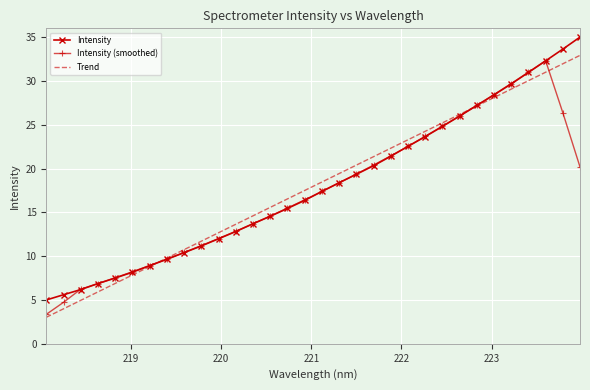

What are all the series names shown in the legend?

Intensity, Intensity (smoothed), Trend